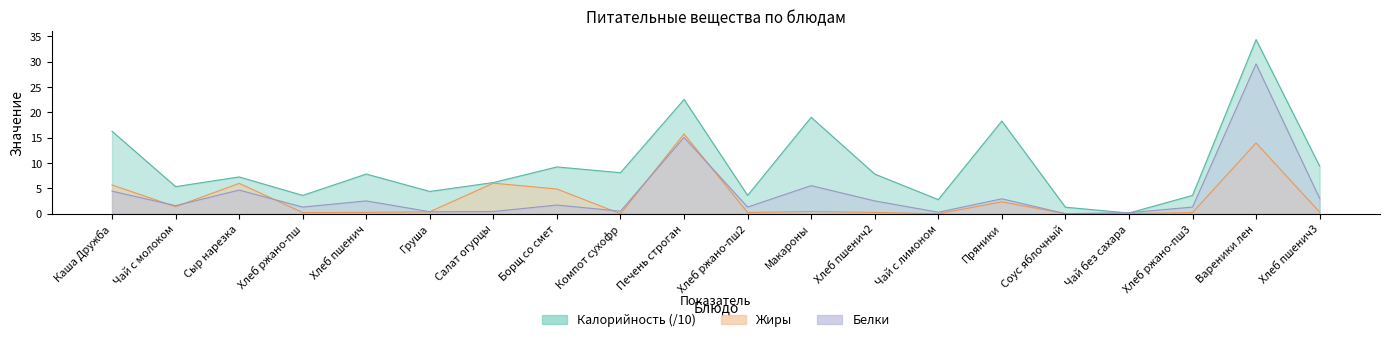

What is the average value of the Белки series?

4.0